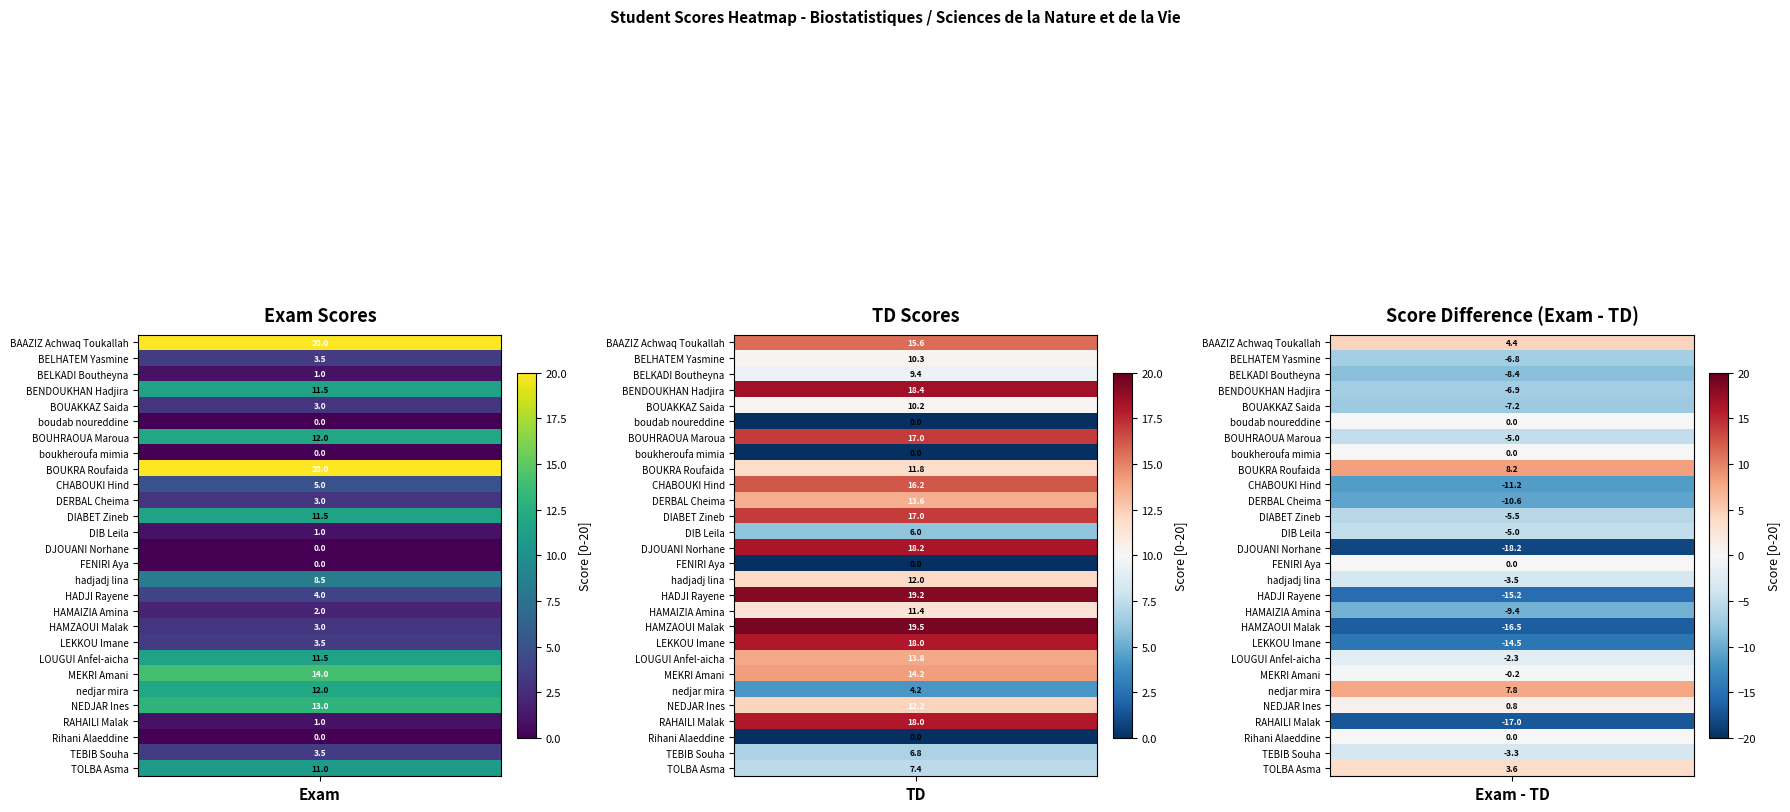

List the series in order of their peak value, highest first.

BAAZIZ Achwaq Toukallah, BOUKRA Roufaida, HAMZAOUI Malak, HADJI Rayene, BENDOUKHAN Hadjira, DJOUANI Norhane, LEKKOU Imane, RAHAILI Malak, BOUHRAOUA Maroua, DIABET Zineb, CHABOUKI Hind, MEKRI Amani, LOUGUI Anfel-aicha, DERBAL Cheima, NEDJAR Ines, hadjadj lina, nedjar mira, HAMAIZIA Amina, TOLBA Asma, BELHATEM Yasmine, BOUAKKAZ Saida, BELKADI Boutheyna, TEBIB Souha, DIB Leila, boudab noureddine, boukheroufa mimia, FENIRI Aya, Rihani Alaeddine